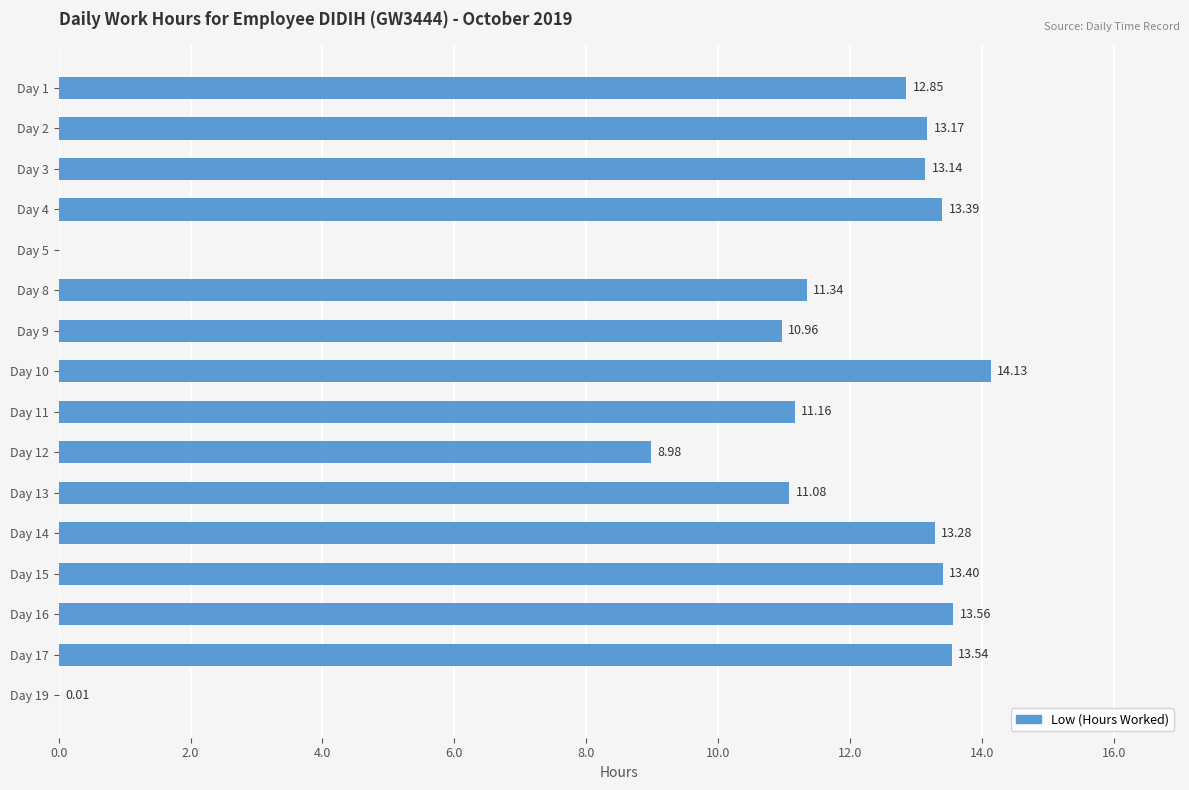

How many data points are above 13?

8